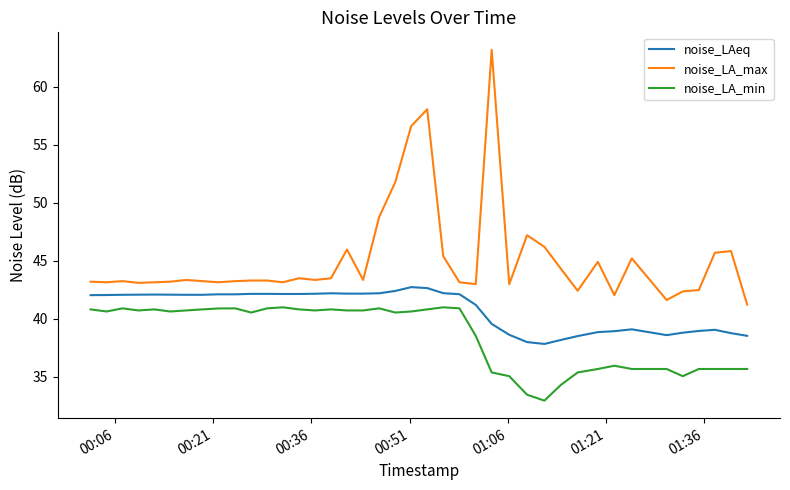

List the series in order of their overall mean, highest first.

noise_LA_max, noise_LAeq, noise_LA_min